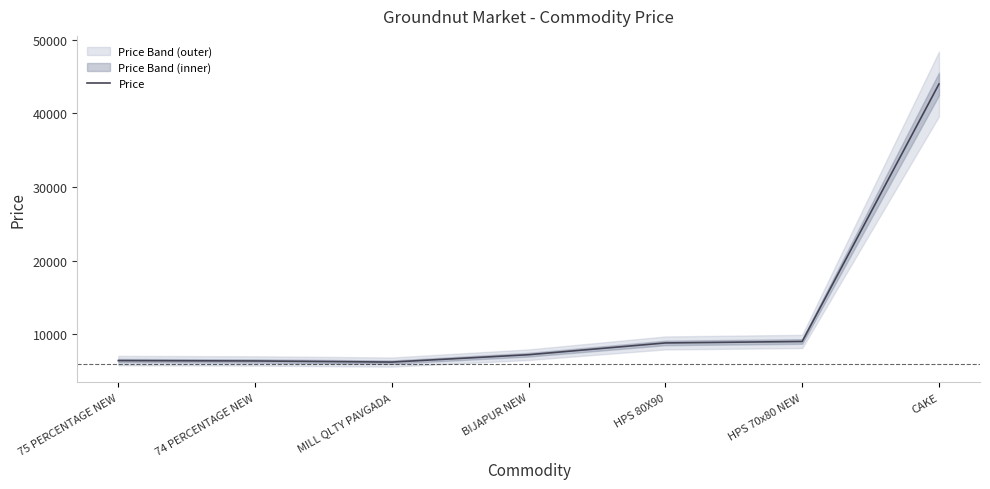

Rank the categories by value from highest to lowest.

CAKE, HPS 70x80 NEW, HPS 80X90, BIJAPUR NEW, 75 PERCENTAGE NEW, 74 PERCENTAGE NEW, MILL QLTY PAVGADA